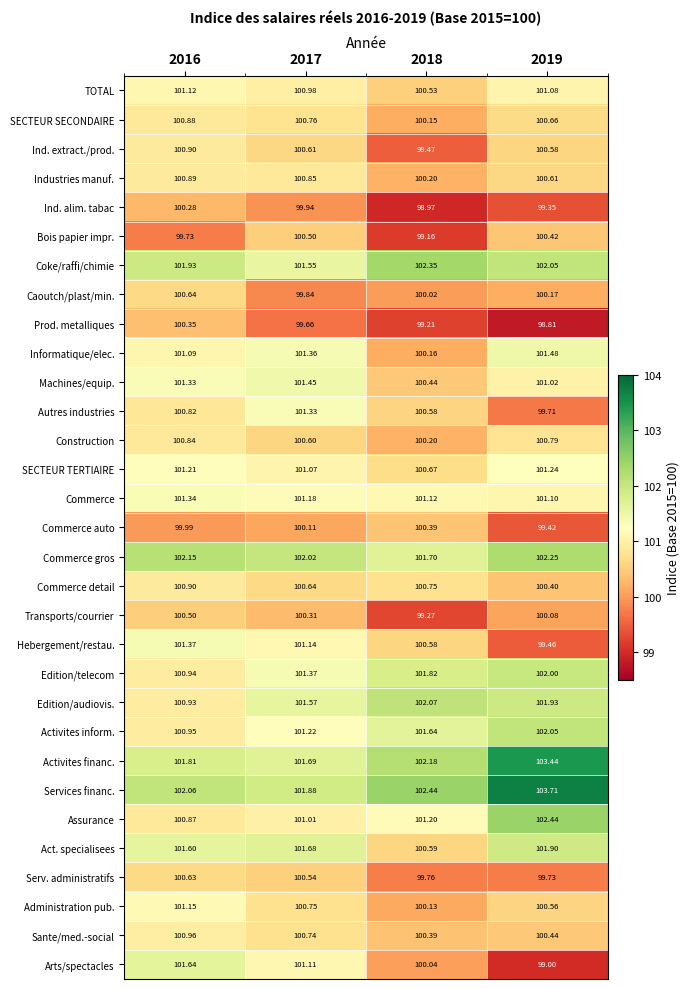

Which series has the largest total across all categories?

Services financ.